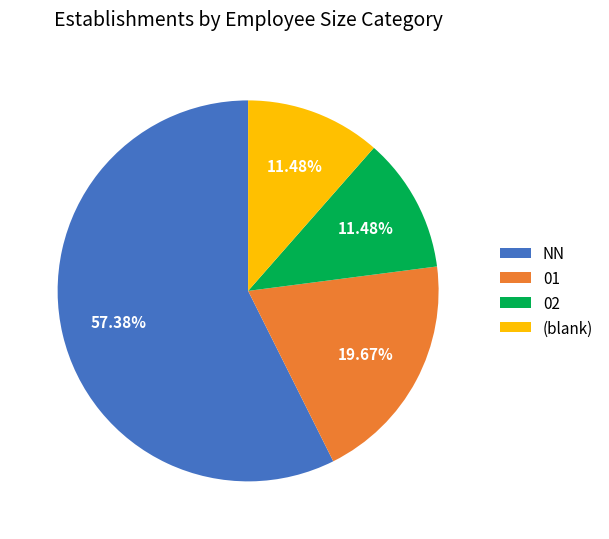

What is the ratio of the value at 01 to the value at 02?

1.7